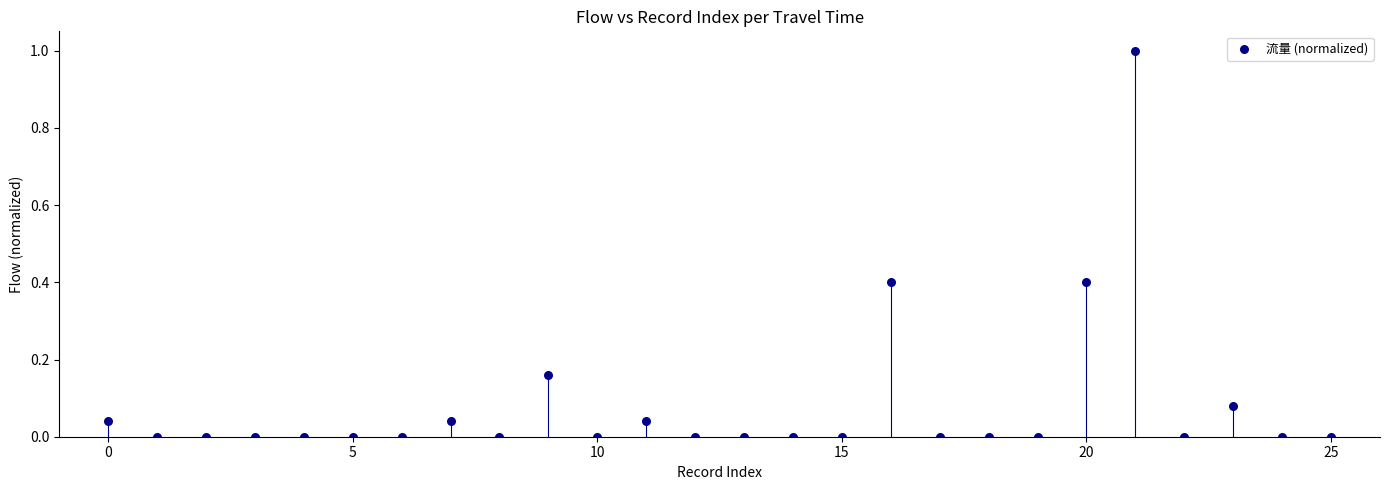

What is the range of Y values (max minus min)?

1.0